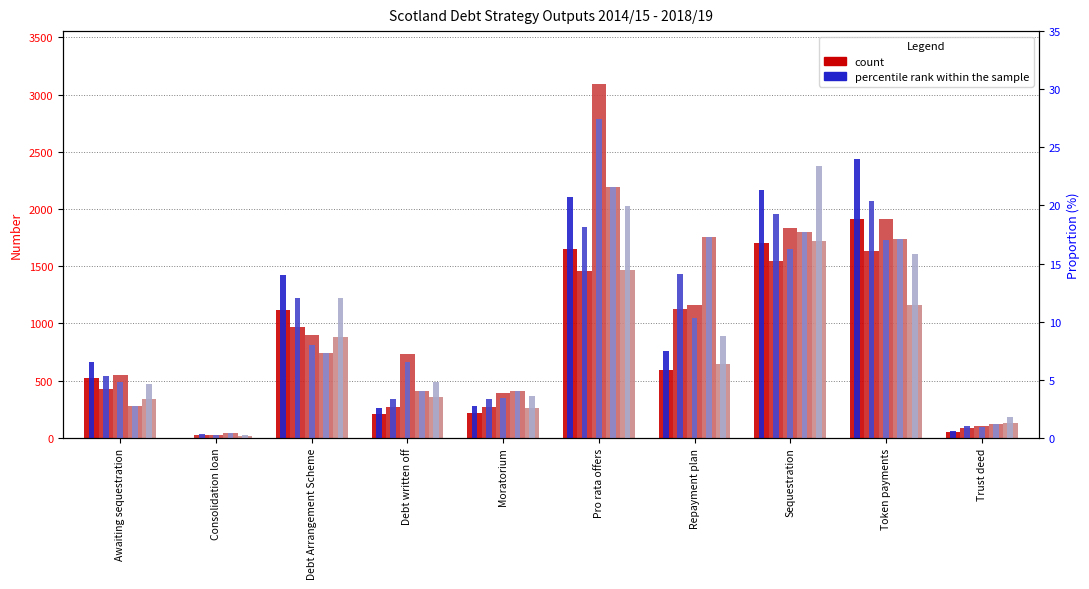

What is the maximum value shown in the chart?

3091